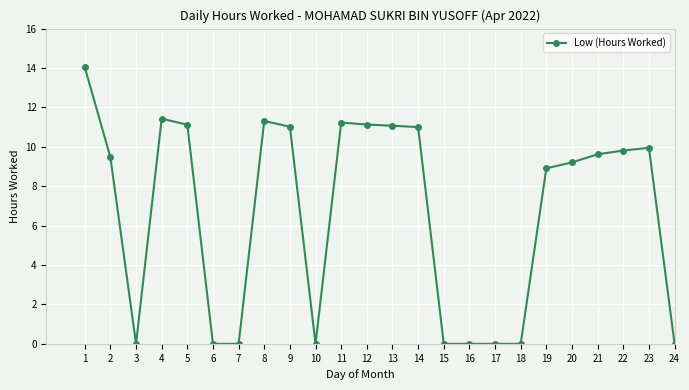

Is it true that the value at 23 is 9.9?

True